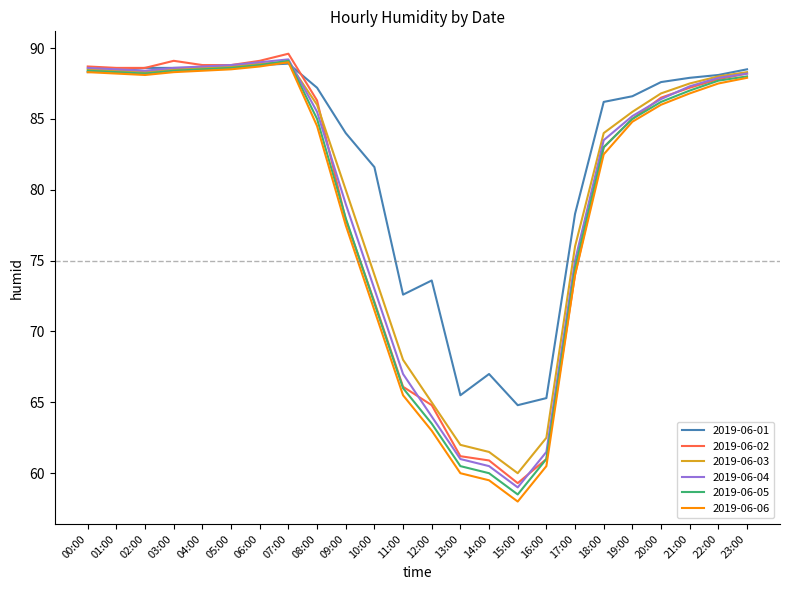

Read the 2019-06-02 value at 01:00.

88.6